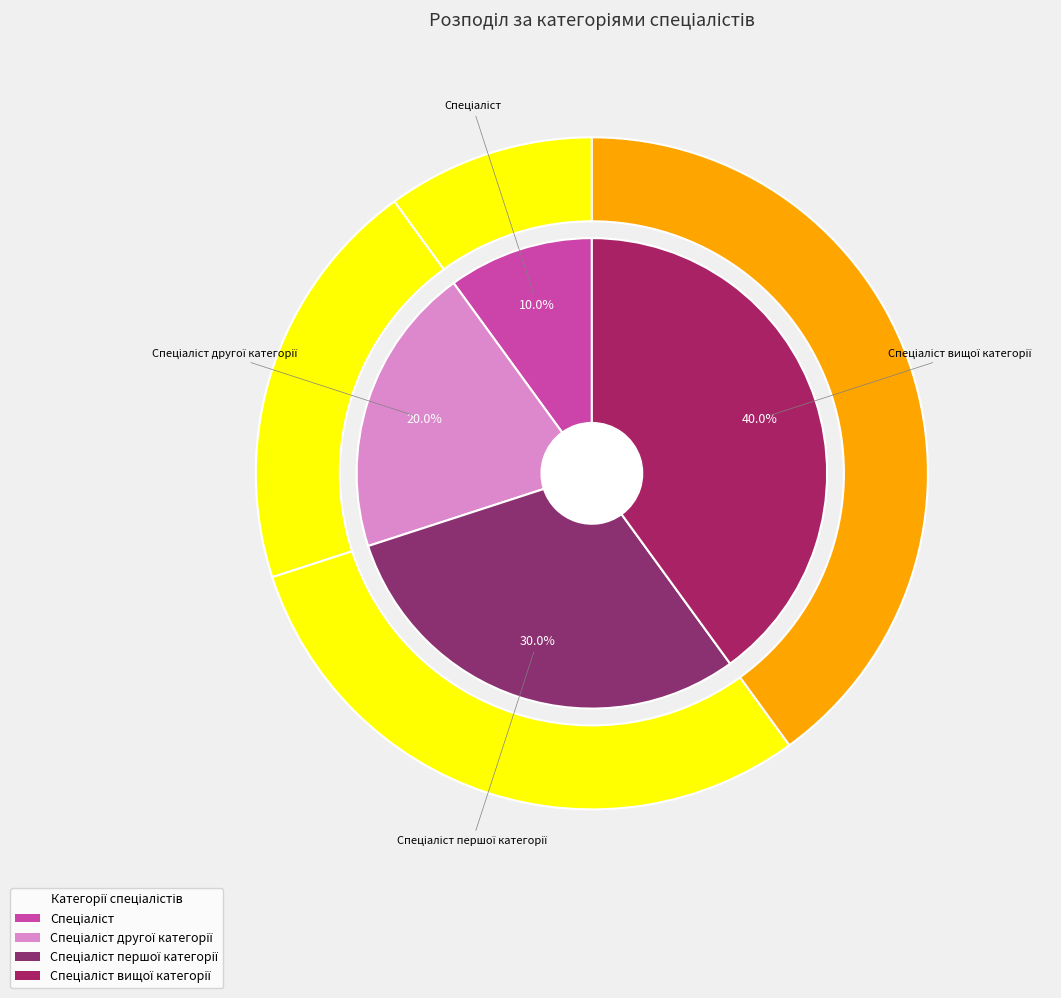

How many segments does this pie chart have?

4